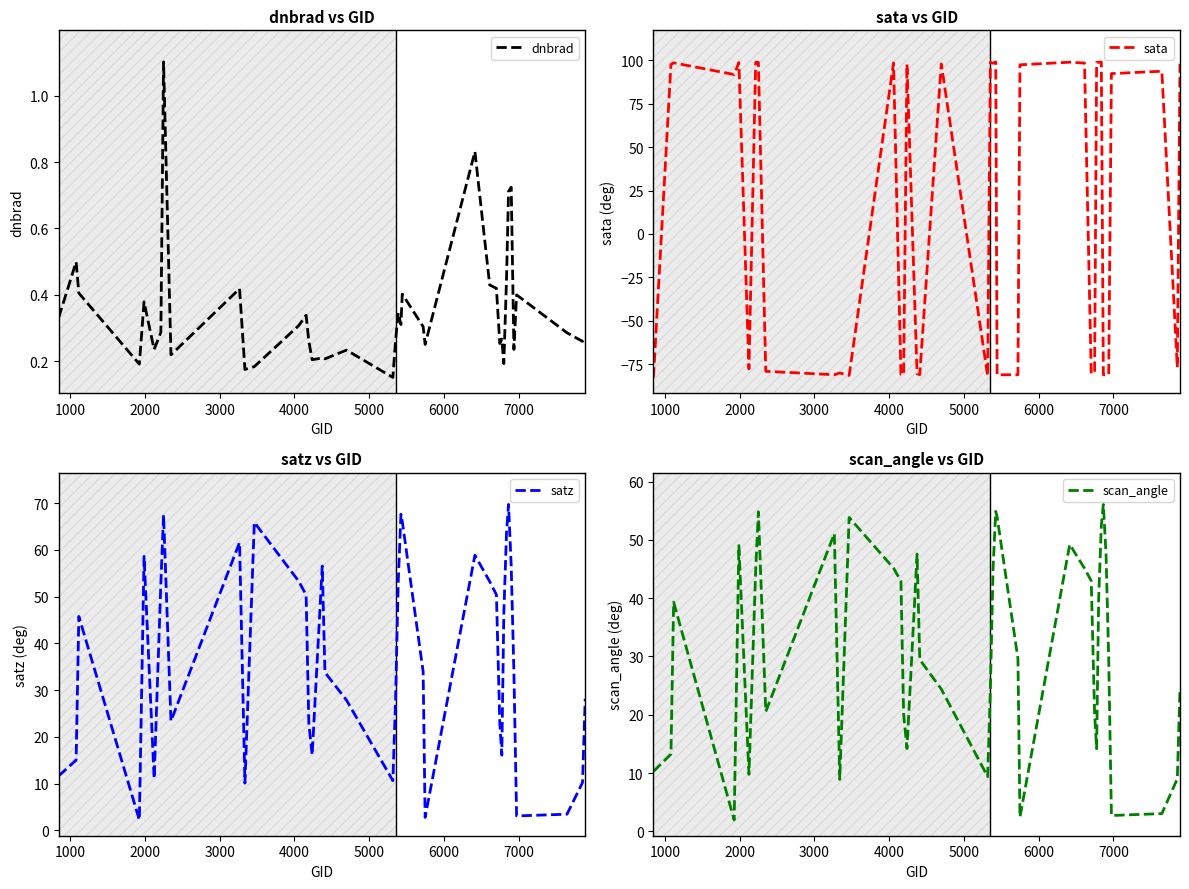

Reading left to right, what are all the values shown in this chart?

dnbrad: 0.3	0.5	0.4	0.2	0.4	0.2	0.3	1.1	0.2	0.4	0.2	0.2	0.3	0.3	0.3	0.2	0.2	0.2	0.2	0.2	0.3	0.3	0.3	0.4	0.3	0.3	0.8	0.4	0.4	0.3	0.3	0.2	0.4	0.7	0.7	0.2	0.4	0.3	0.3	0.3
sata: -82.7	97.7	98.6	91.9	98.8	-77.7	98.9	98.9	-79.1	-81.1	-80.1	-81.5	98.6	-80.9	-81.1	97.9	-80.5	-81.1	98.0	-81.8	98.9	98.4	99.2	-81.1	-81.1	97.5	99.0	98.5	-80.5	-79.7	98.9	98.9	99.1	-81.1	-81.1	-81.2	92.4	93.8	-76.9	98.1
satz: 11.6	15.0	45.7	2.2	58.6	11.1	52.9	67.5	23.4	61.6	10.1	65.9	53.3	50.3	22.9	16.1	56.5	33.8	27.8	10.6	27.7	53.2	67.6	66.1	34.0	2.7	58.9	53.2	50.4	22.9	16.1	46.3	63.6	69.7	56.5	33.8	3.1	3.4	10.2	28.1
scan_angle: 10.3	13.2	39.3	1.9	49.0	9.8	44.9	54.8	20.5	51.1	8.9	53.9	45.2	42.9	20.1	14.2	47.6	29.5	24.4	9.4	24.3	45.1	54.9	54.0	29.6	2.4	49.2	45.1	43.0	20.2	14.2	39.8	52.4	56.1	47.6	29.5	2.7	3.0	9.0	24.6